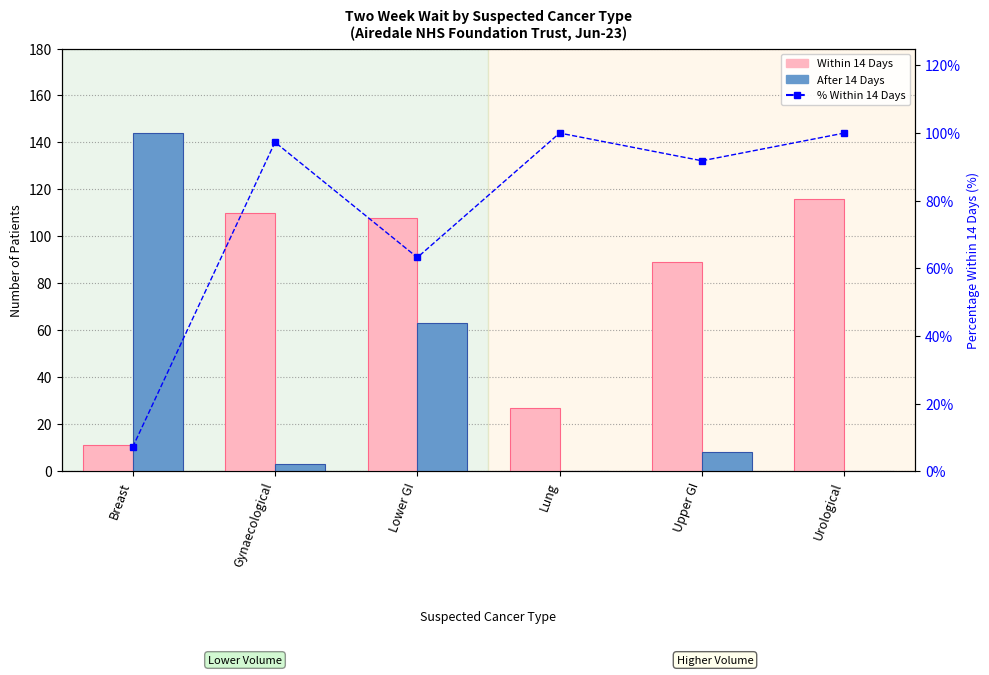

What is the highest value of the After 14 Days series?

144.0